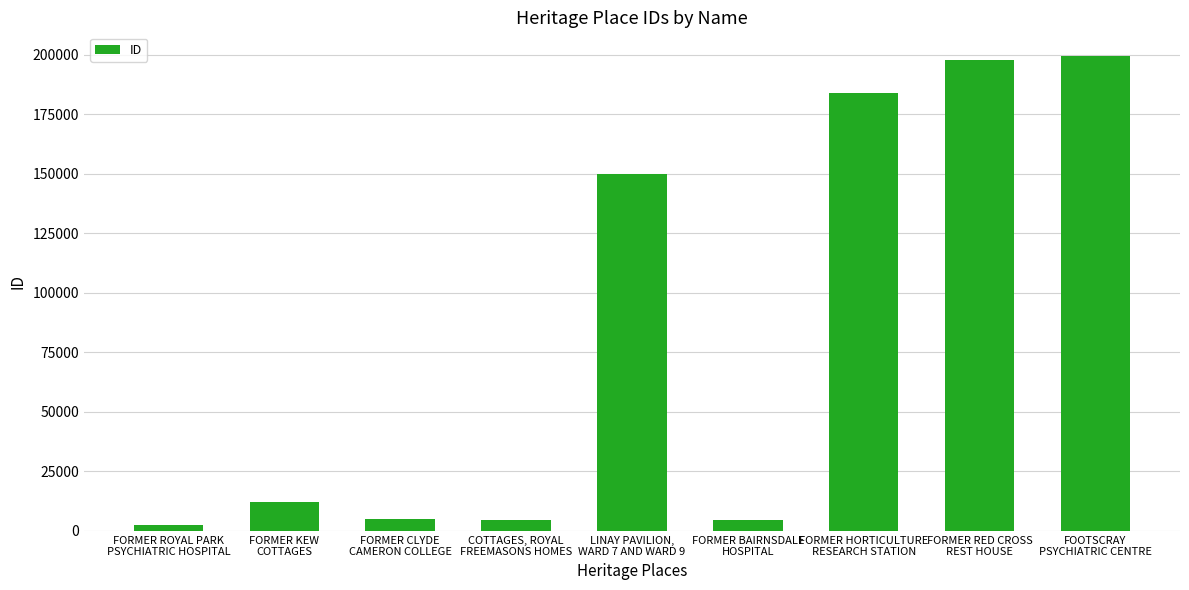

How many bars are there in total?

9